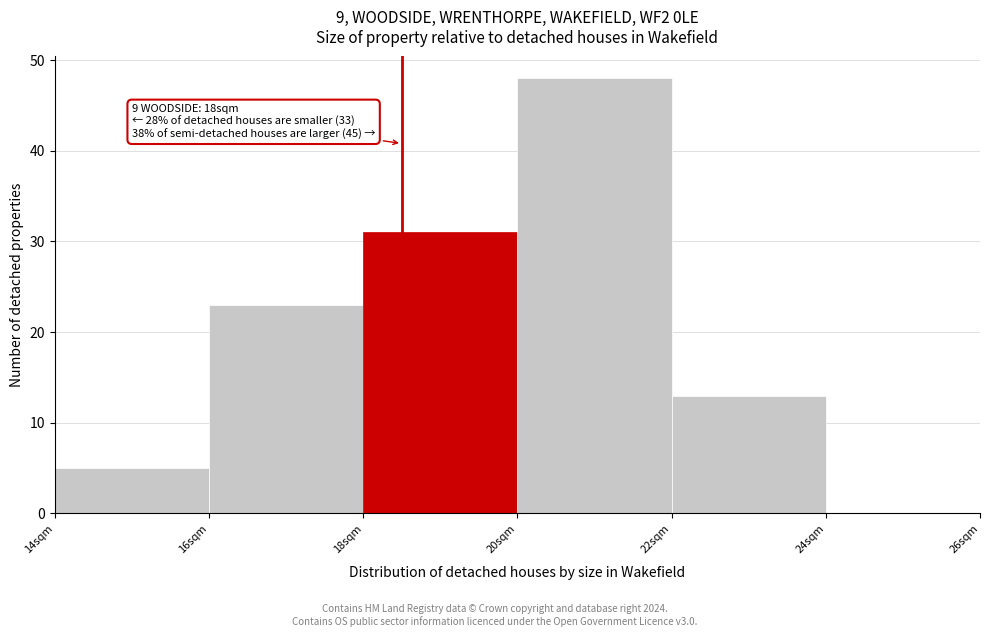

Which range on the x-axis has the tallest bar?

20 to 22